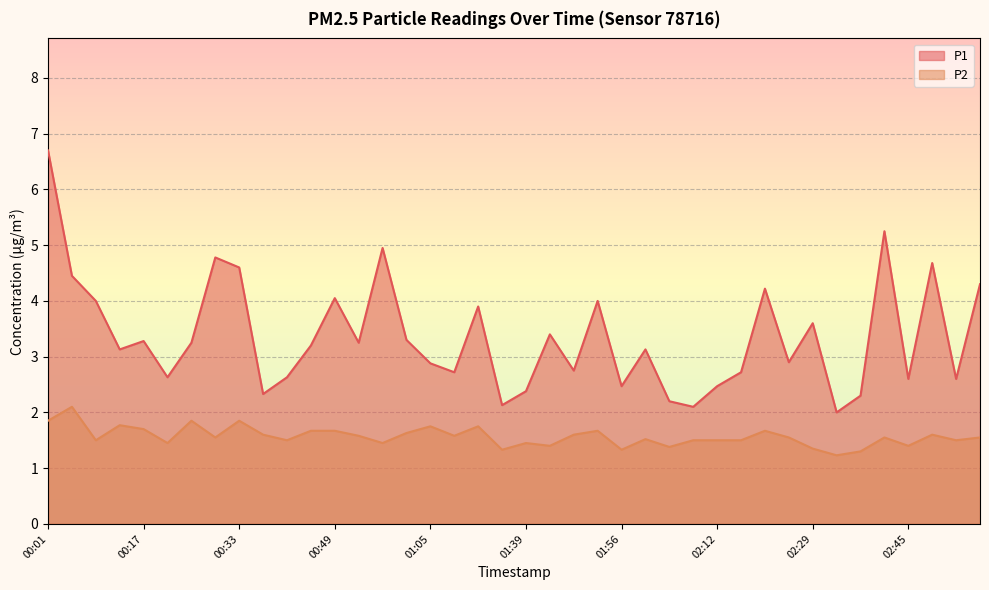

What is the value of the P1 point at the 23rd from the left?

2.8